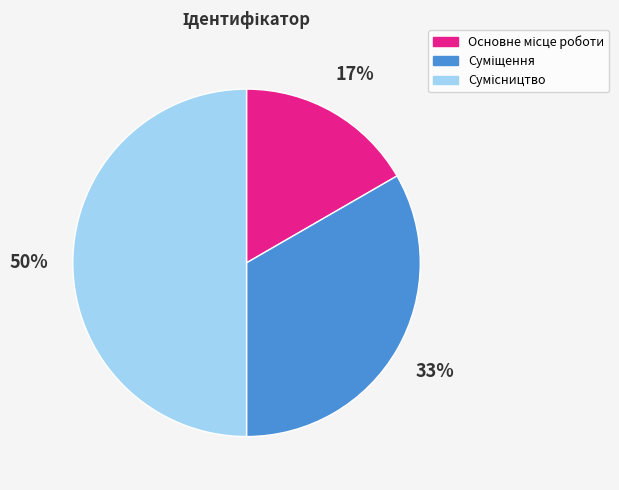

To the nearest percent, what is the difference between the largest and smallest slice percentages?

33%